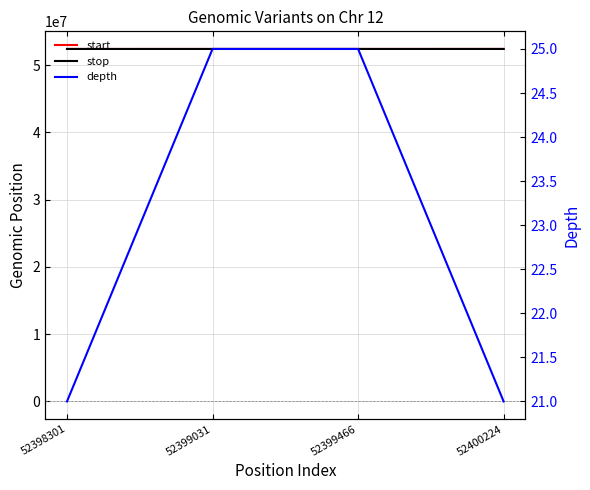

Which series has the largest range (max minus min)?

start